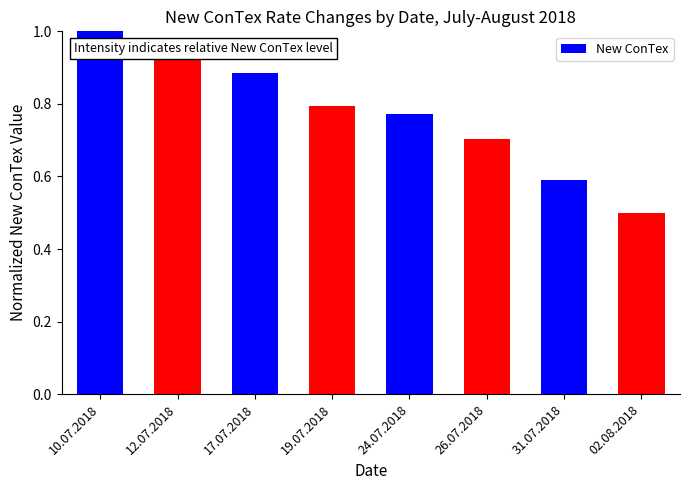

The chart shows a value of 1.3 at 12.07.2018. True or false?

False